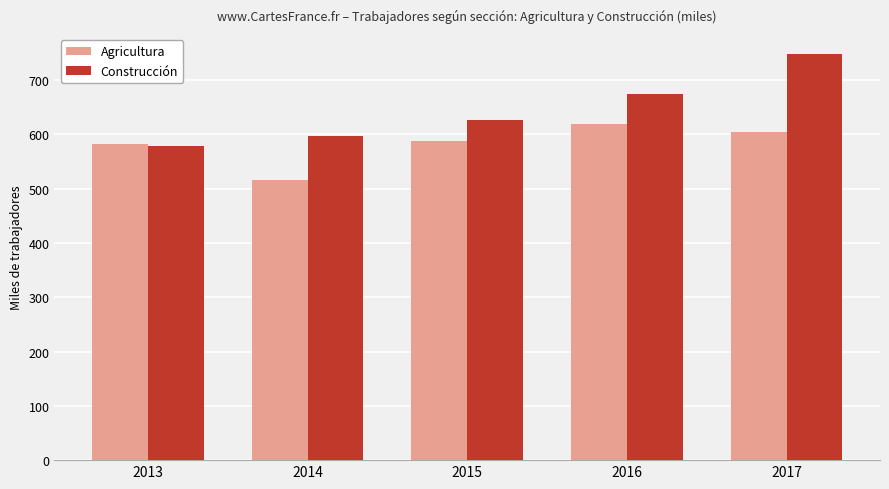

How many data points in Agricultura are above 587?

3